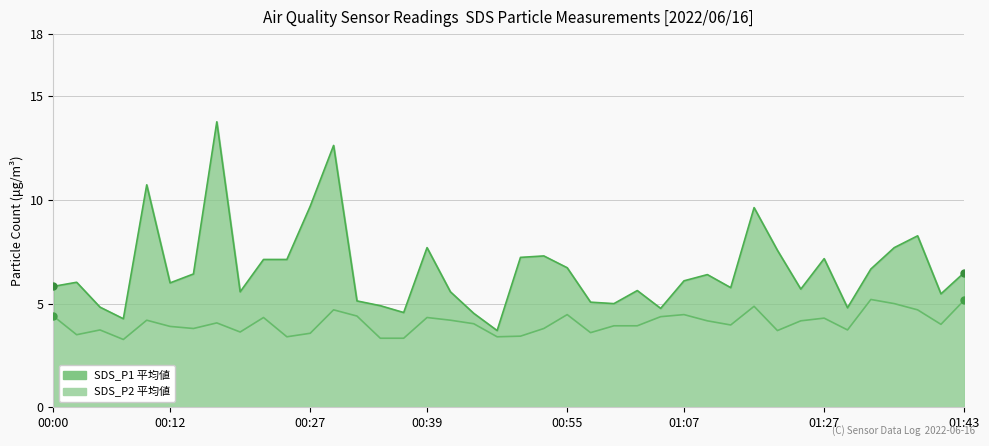

What is the spread (max minus min) of values at 00:02?

2.5